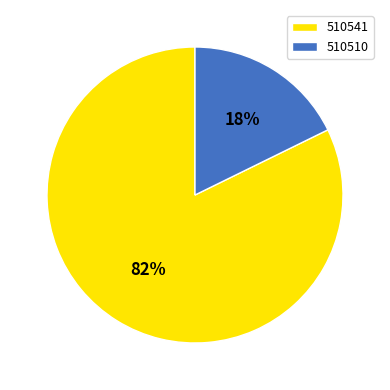

Is the sum of 510541 and 510510 greater than half?

Yes